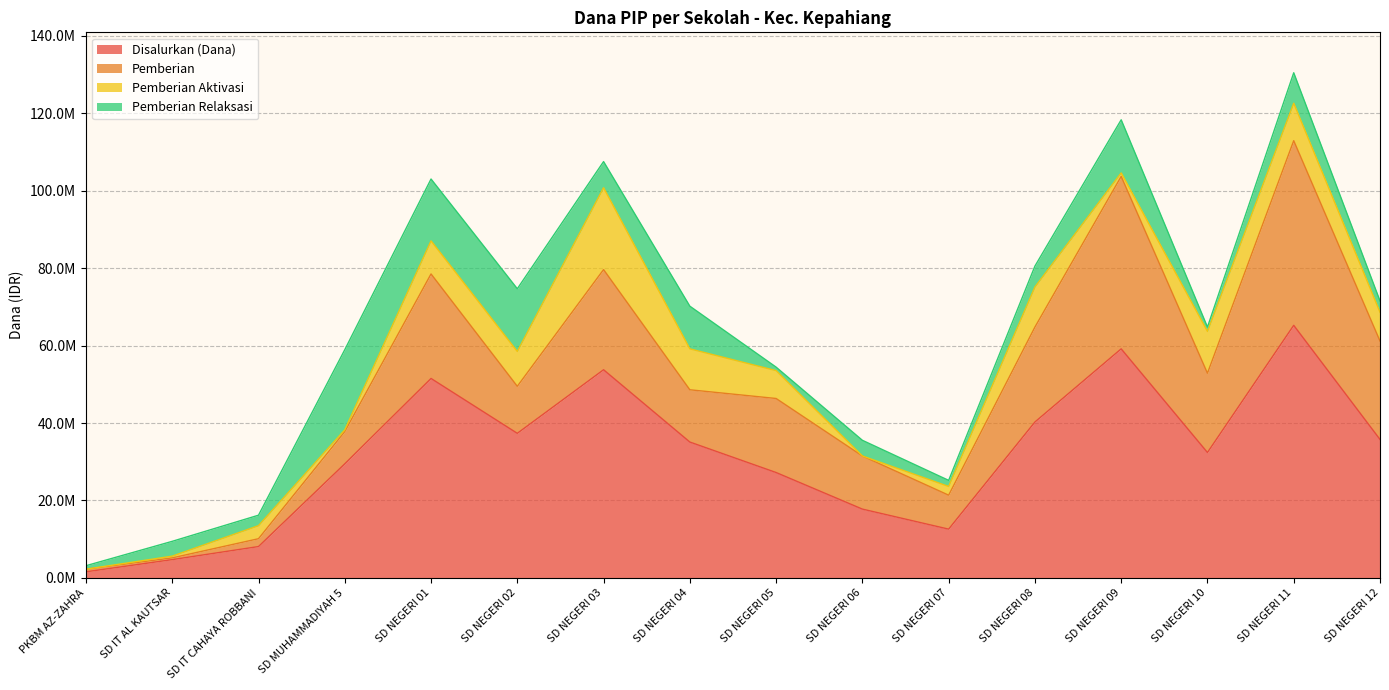

What is the sum of the Disalurkan (Dana) values at SD IT CAHAYA ROBBANI and SD NEGERI 06?

25875000